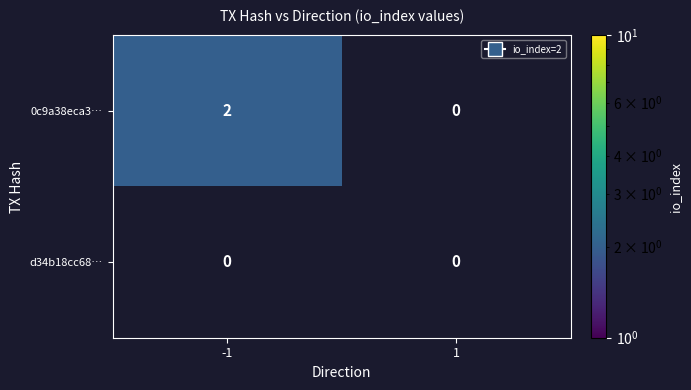

How many distinct data groups are displayed?

2